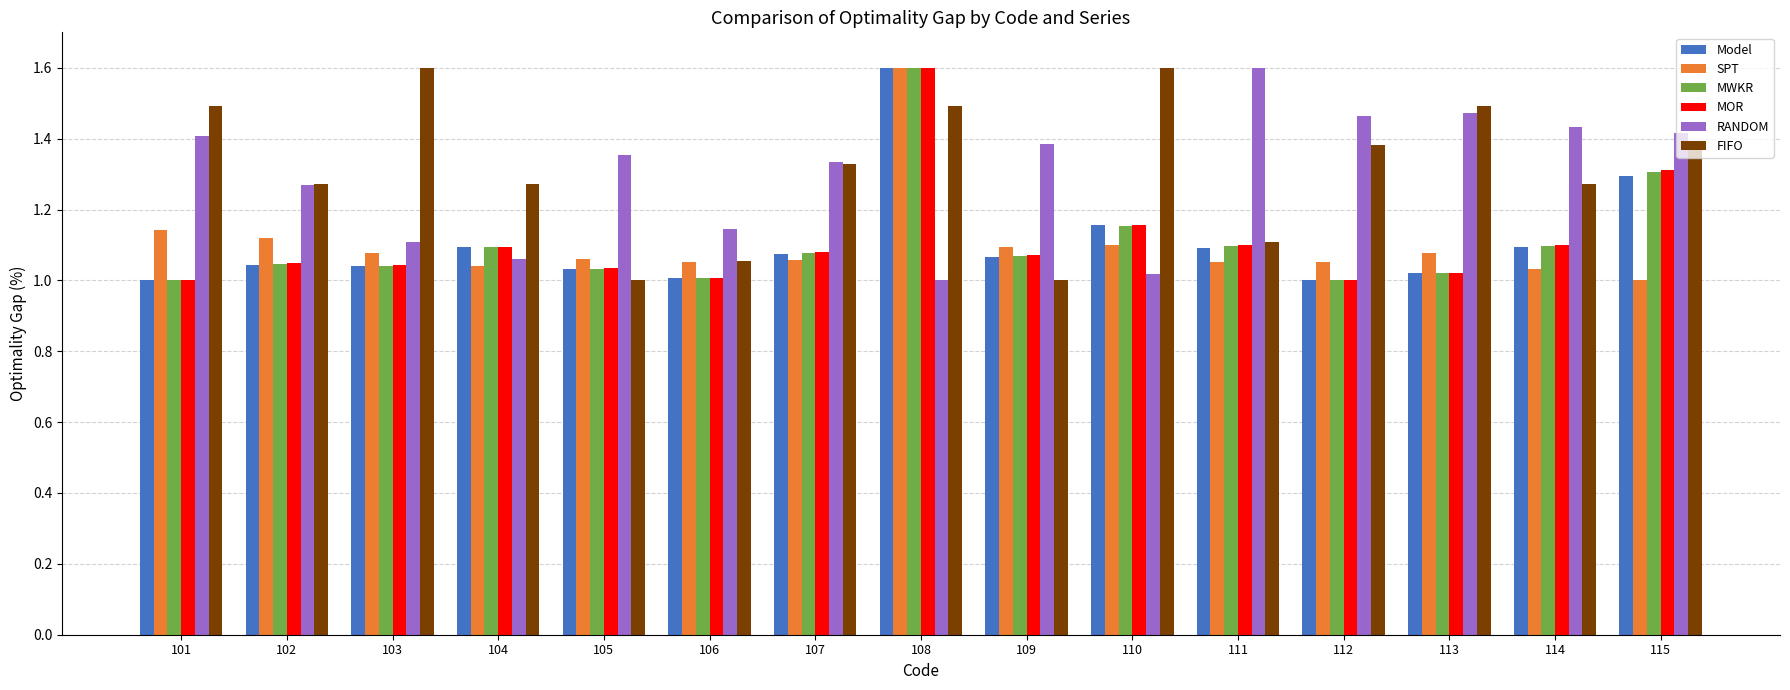

Which series has the largest total across all categories?

FIFO